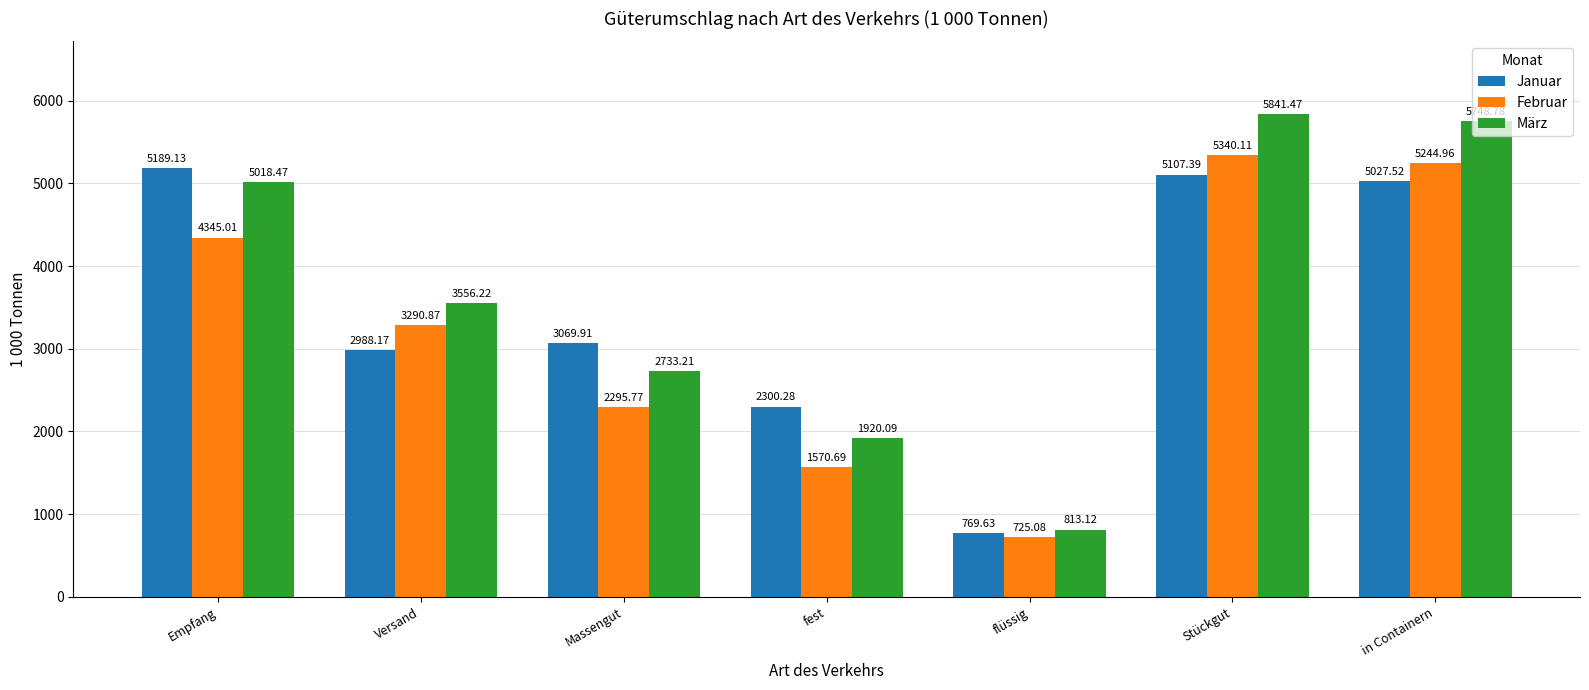

What is the minimum value shown in the chart?

725.1